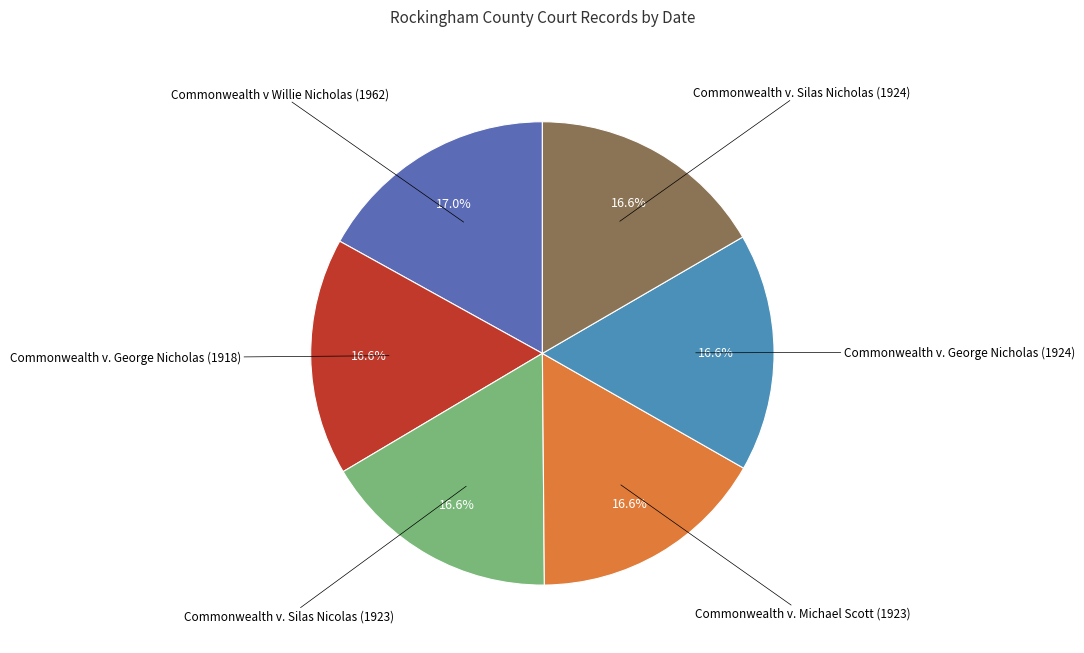

Is there any slice that represents more than half of the pie?

No